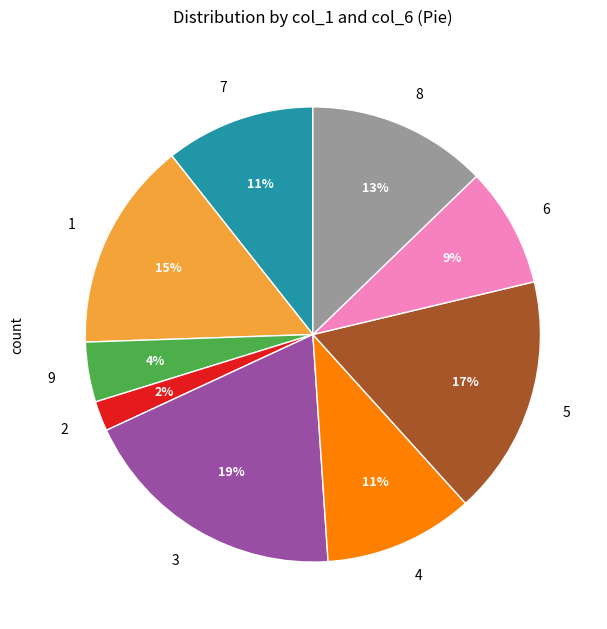

How many slices are in this pie chart?

9